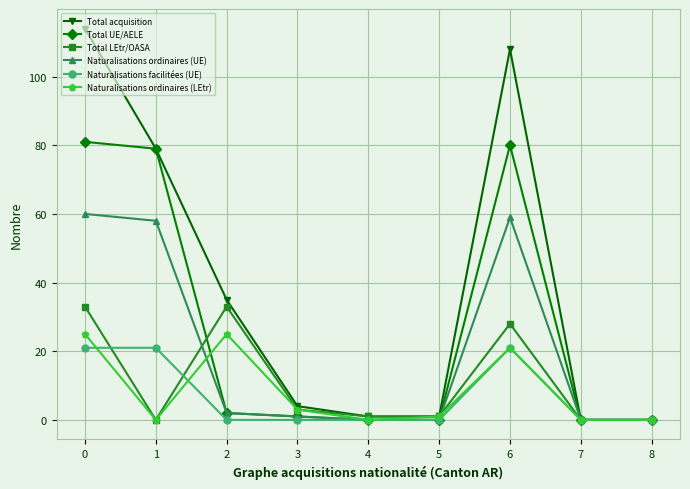

How many lines are shown in the chart?

6